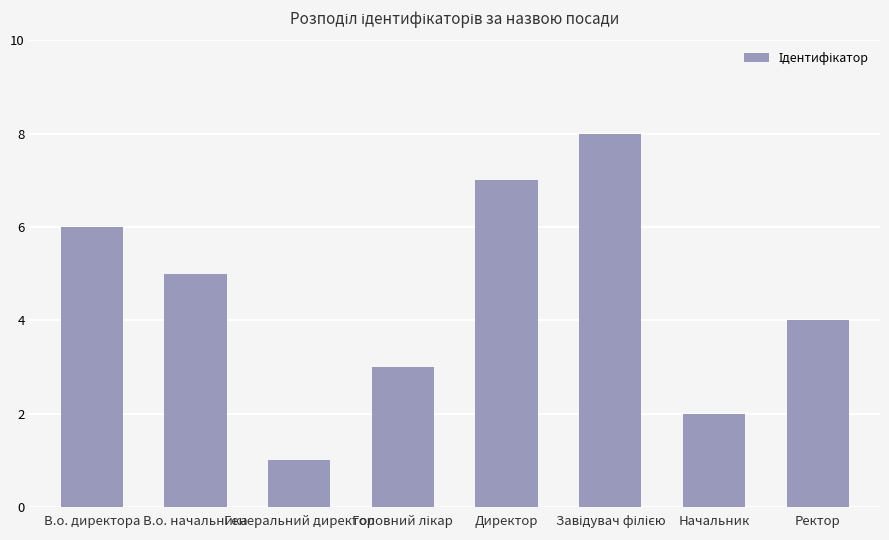

What position from the left is Начальник?

7